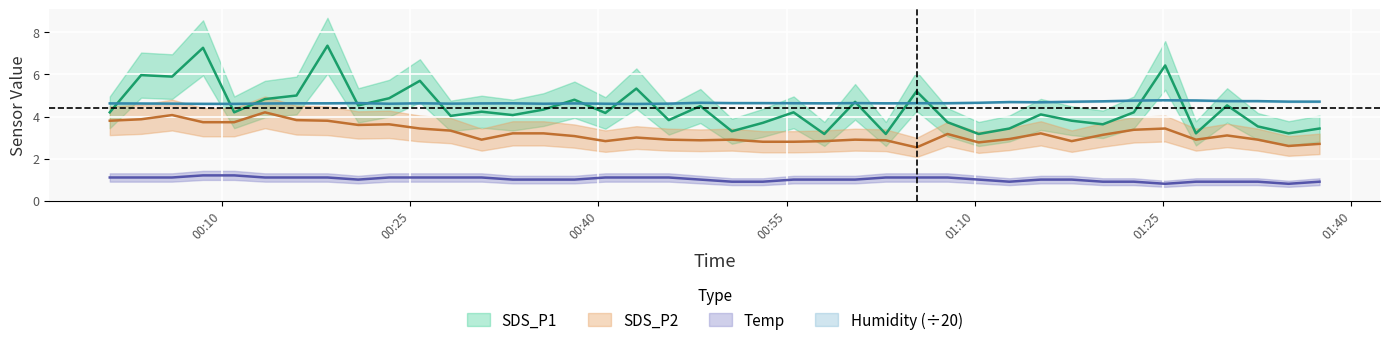

How many lines are shown in the chart?

4